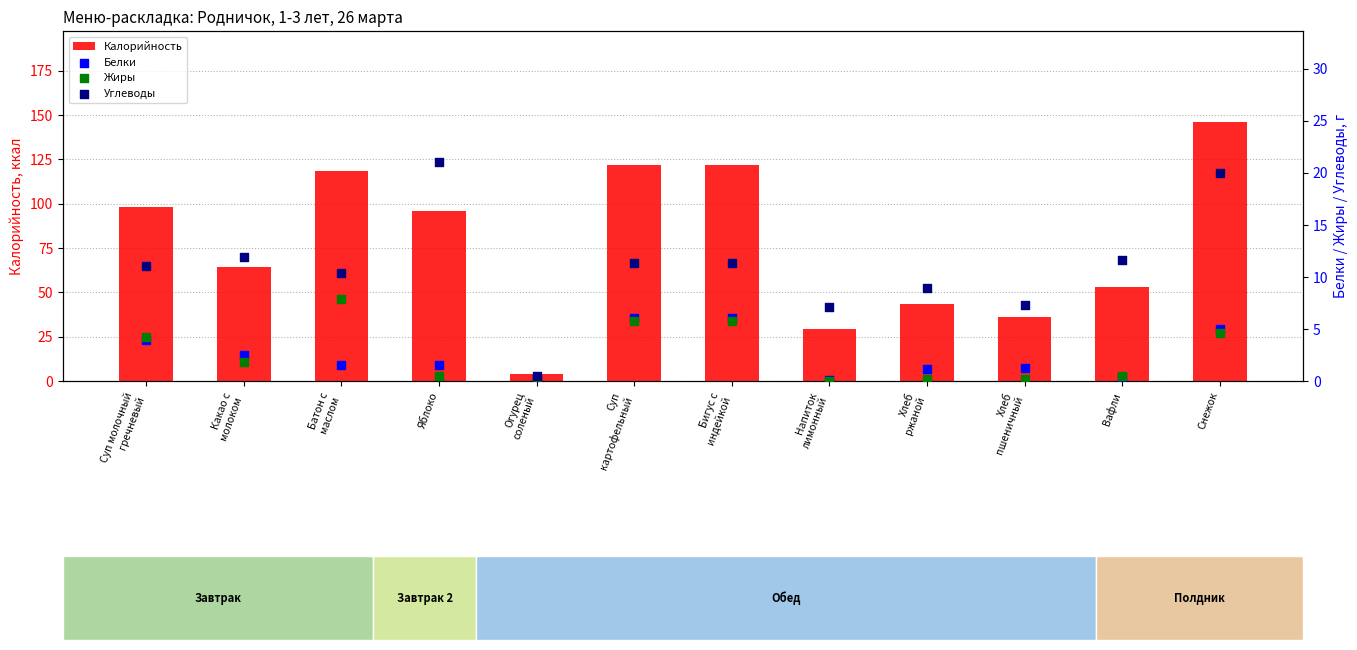

Is the value of Белки at Огурец
соленый greater than the value of Жиры at Снежок?

No